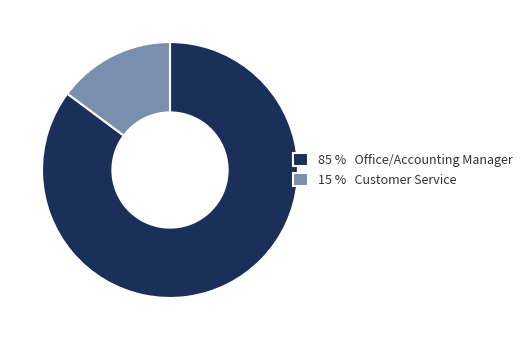

Between 85 % Office/Accounting Manager and 15 % Customer Service, which is larger?

85 % Office/Accounting Manager